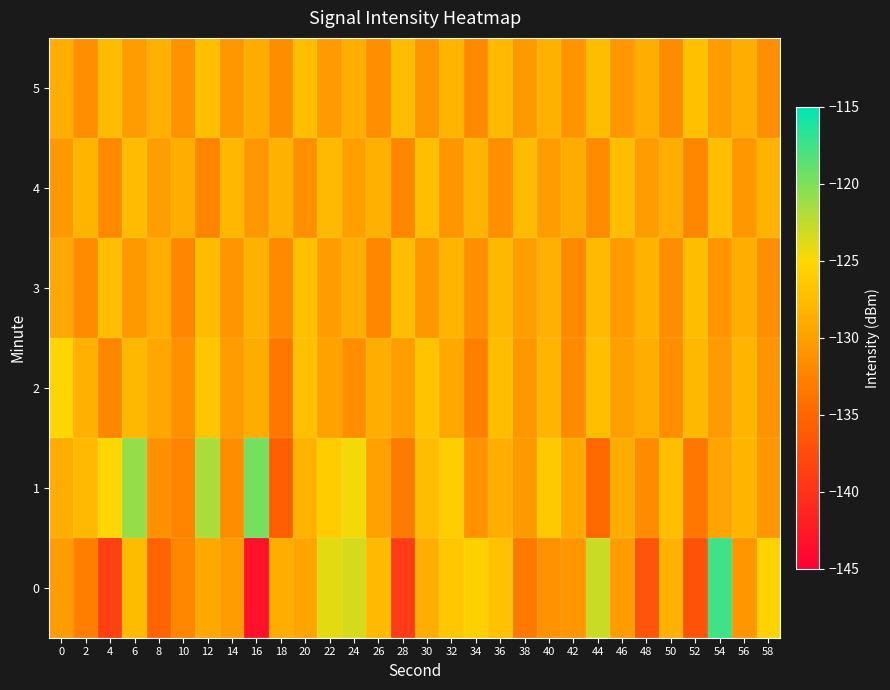

Which has a higher value, 6 or 0?

6